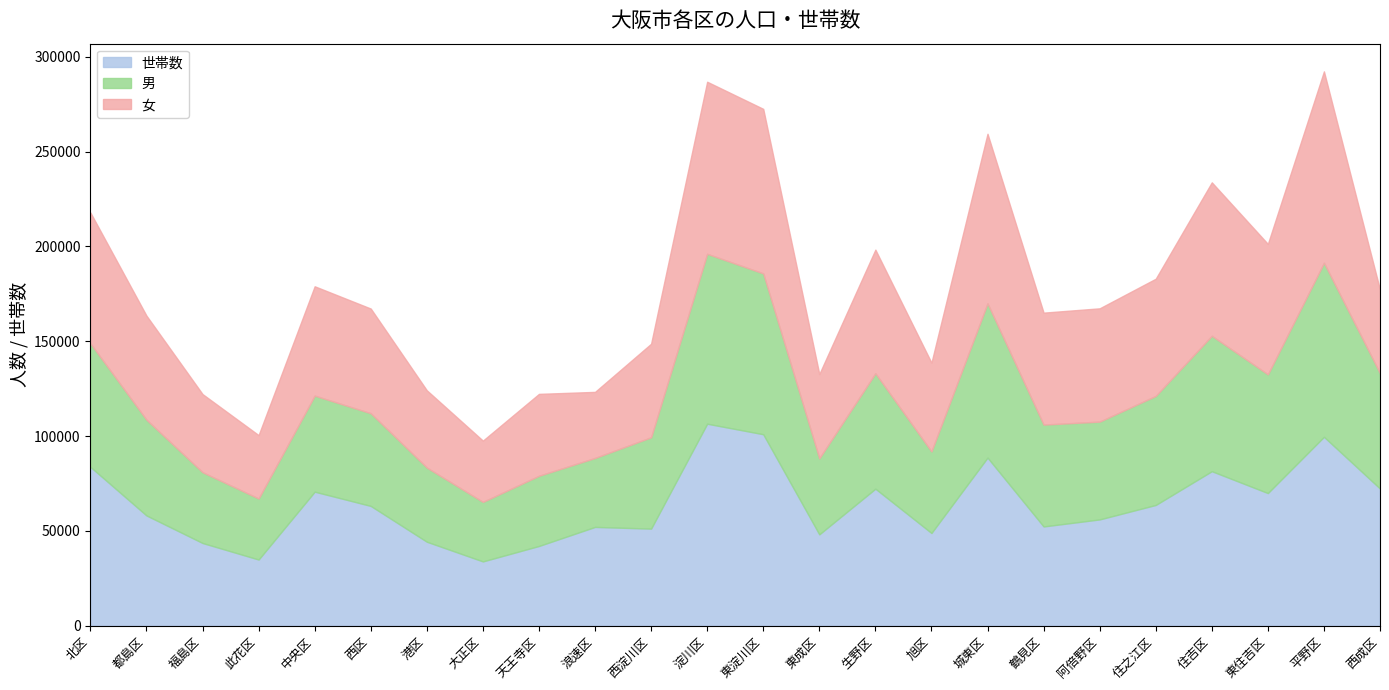

How many interior local peaks does the 世帯数 series have?

7